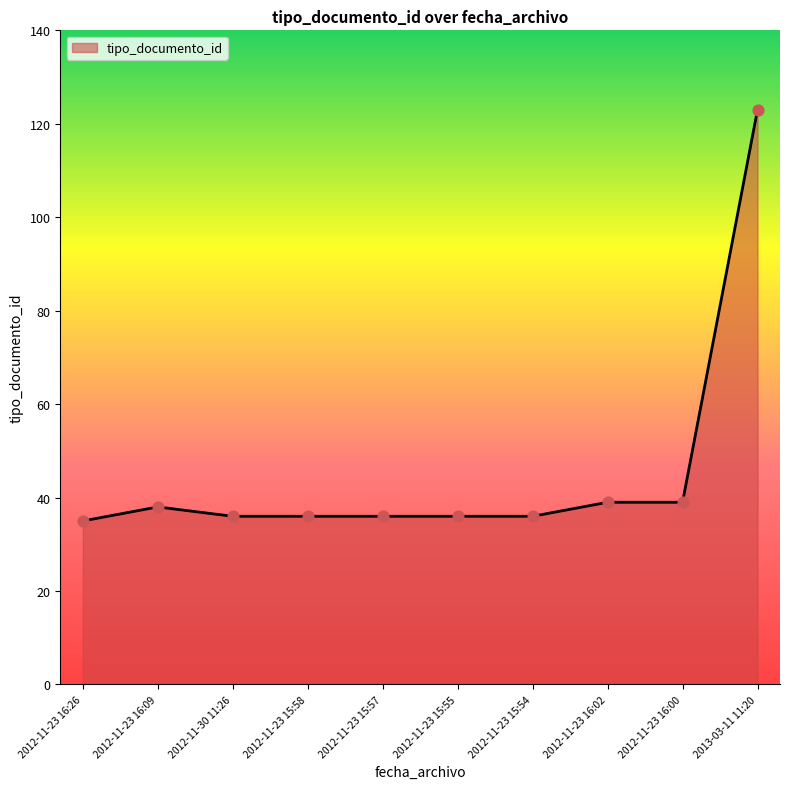

Which has a higher value, 2012-11-23 15:58 or 2013-03-11 11:20?

2013-03-11 11:20